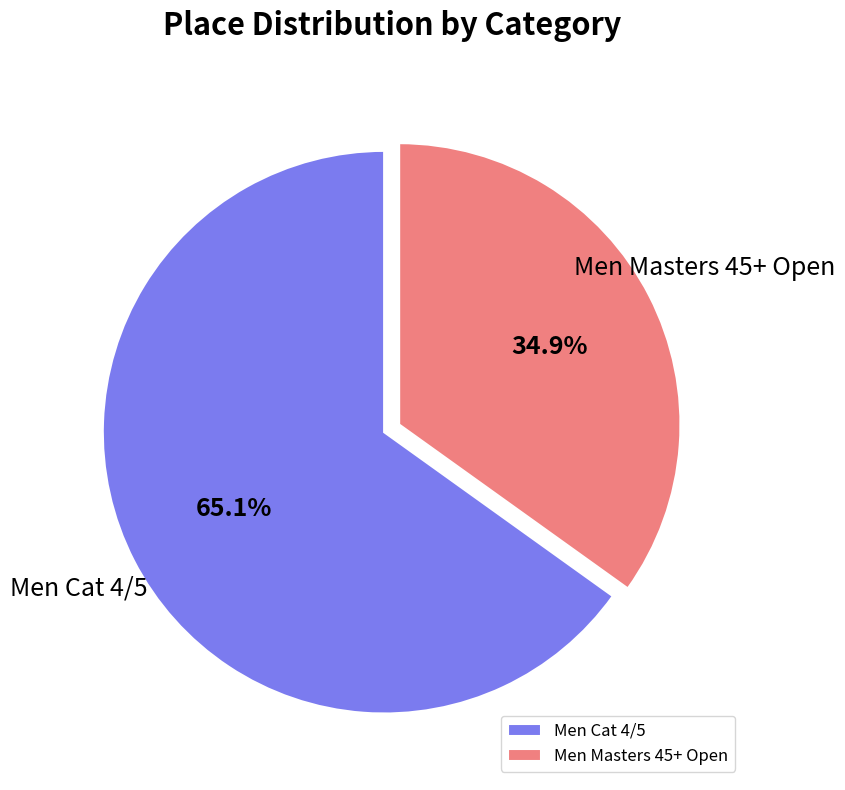

Which category has the biggest portion of the pie?

Men Cat 4/5